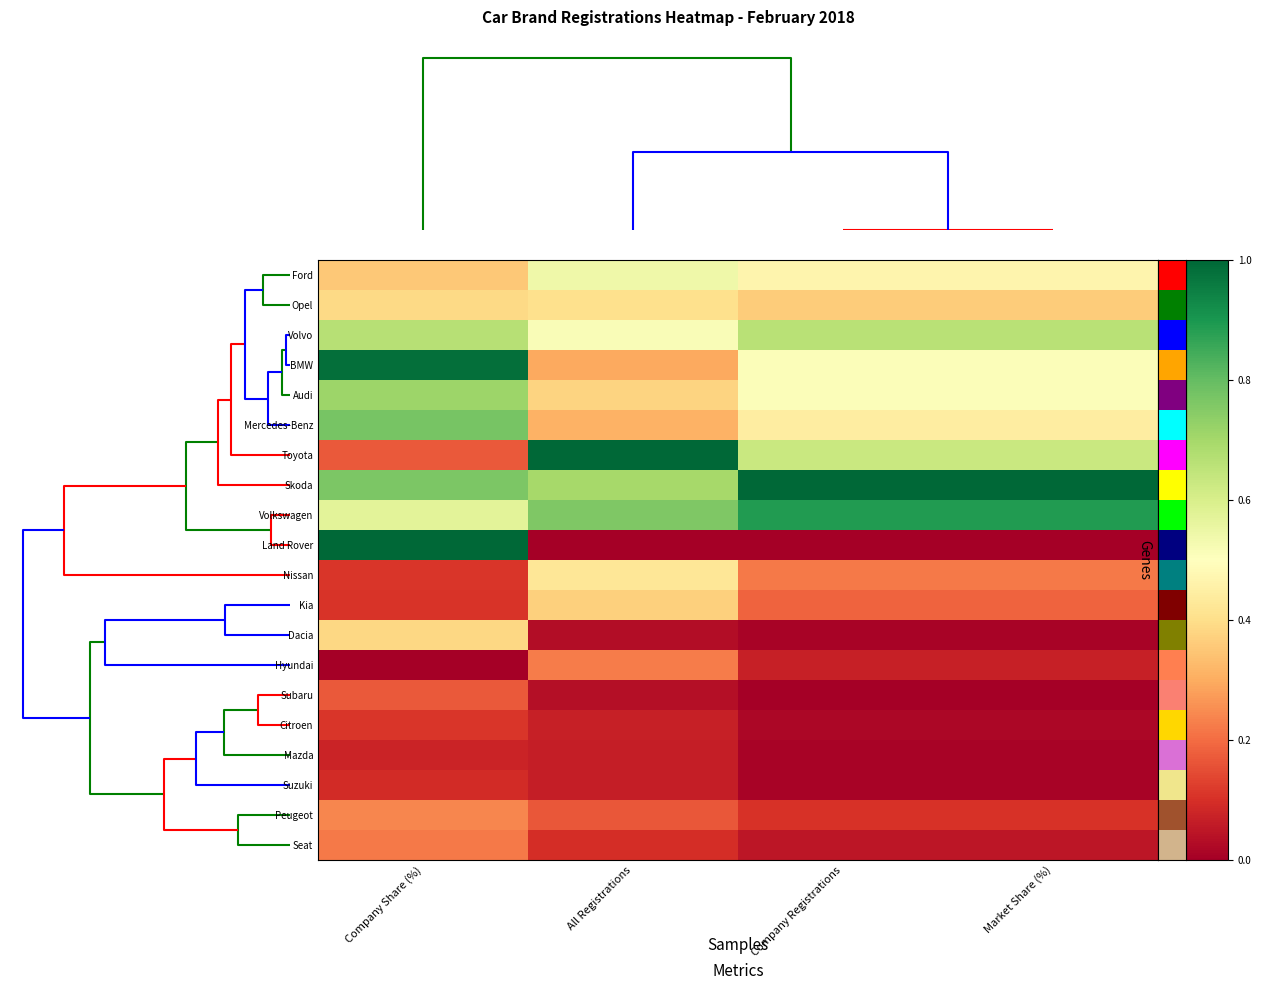

Reading right to left, extract all data points from this chart.

Ford: Market Share (%)=0.5	Company Registrations=0.5	All Registrations=0.5	Company Share (%)=0.4
Opel: Market Share (%)=0.4	Company Registrations=0.4	All Registrations=0.4	Company Share (%)=0.4
Volvo: Market Share (%)=0.7	Company Registrations=0.7	All Registrations=0.5	Company Share (%)=0.7
BMW: Market Share (%)=0.5	Company Registrations=0.5	All Registrations=0.3	Company Share (%)=1.0
Audi: Market Share (%)=0.5	Company Registrations=0.5	All Registrations=0.4	Company Share (%)=0.7
Mercedes-Benz: Market Share (%)=0.4	Company Registrations=0.4	All Registrations=0.3	Company Share (%)=0.8
Toyota: Market Share (%)=0.6	Company Registrations=0.6	All Registrations=1.0	Company Share (%)=0.2
Skoda: Market Share (%)=1.0	Company Registrations=1.0	All Registrations=0.7	Company Share (%)=0.8
Volkswagen: Market Share (%)=0.9	Company Registrations=0.9	All Registrations=0.8	Company Share (%)=0.6
Land Rover: Market Share (%)=0.0	Company Registrations=0.0	All Registrations=0.0	Company Share (%)=1.0
Nissan: Market Share (%)=0.2	Company Registrations=0.2	All Registrations=0.4	Company Share (%)=0.1
Kia: Market Share (%)=0.2	Company Registrations=0.2	All Registrations=0.4	Company Share (%)=0.1
Dacia: Market Share (%)=0.0	Company Registrations=0.0	All Registrations=0.0	Company Share (%)=0.4
Hyundai: Market Share (%)=0.1	Company Registrations=0.1	All Registrations=0.2	Company Share (%)=0.0
Subaru: Market Share (%)=0.0	Company Registrations=0.0	All Registrations=0.0	Company Share (%)=0.2
Citroen: Market Share (%)=0.0	Company Registrations=0.0	All Registrations=0.1	Company Share (%)=0.1
Mazda: Market Share (%)=0.0	Company Registrations=0.0	All Registrations=0.1	Company Share (%)=0.1
Suzuki: Market Share (%)=0.0	Company Registrations=0.0	All Registrations=0.1	Company Share (%)=0.1
Peugeot: Market Share (%)=0.1	Company Registrations=0.1	All Registrations=0.2	Company Share (%)=0.2
Seat: Market Share (%)=0.0	Company Registrations=0.0	All Registrations=0.1	Company Share (%)=0.2